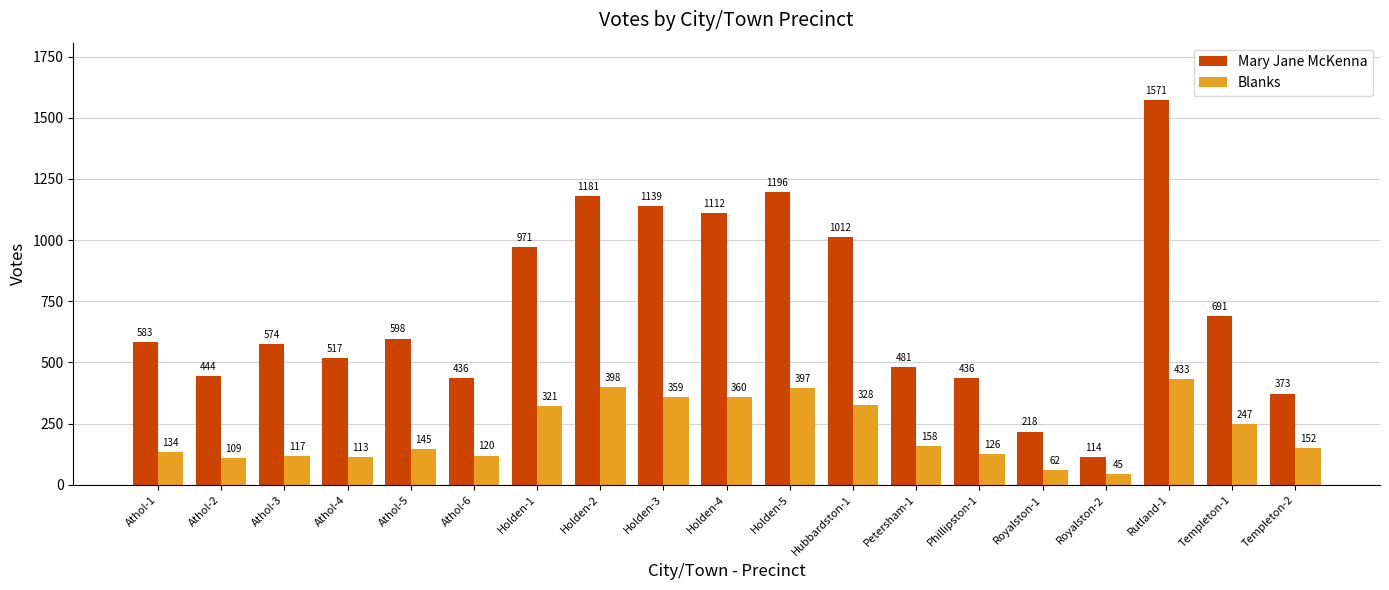

Which series changed the most between Athol-2 and Hubbardston-1?

Mary Jane McKenna